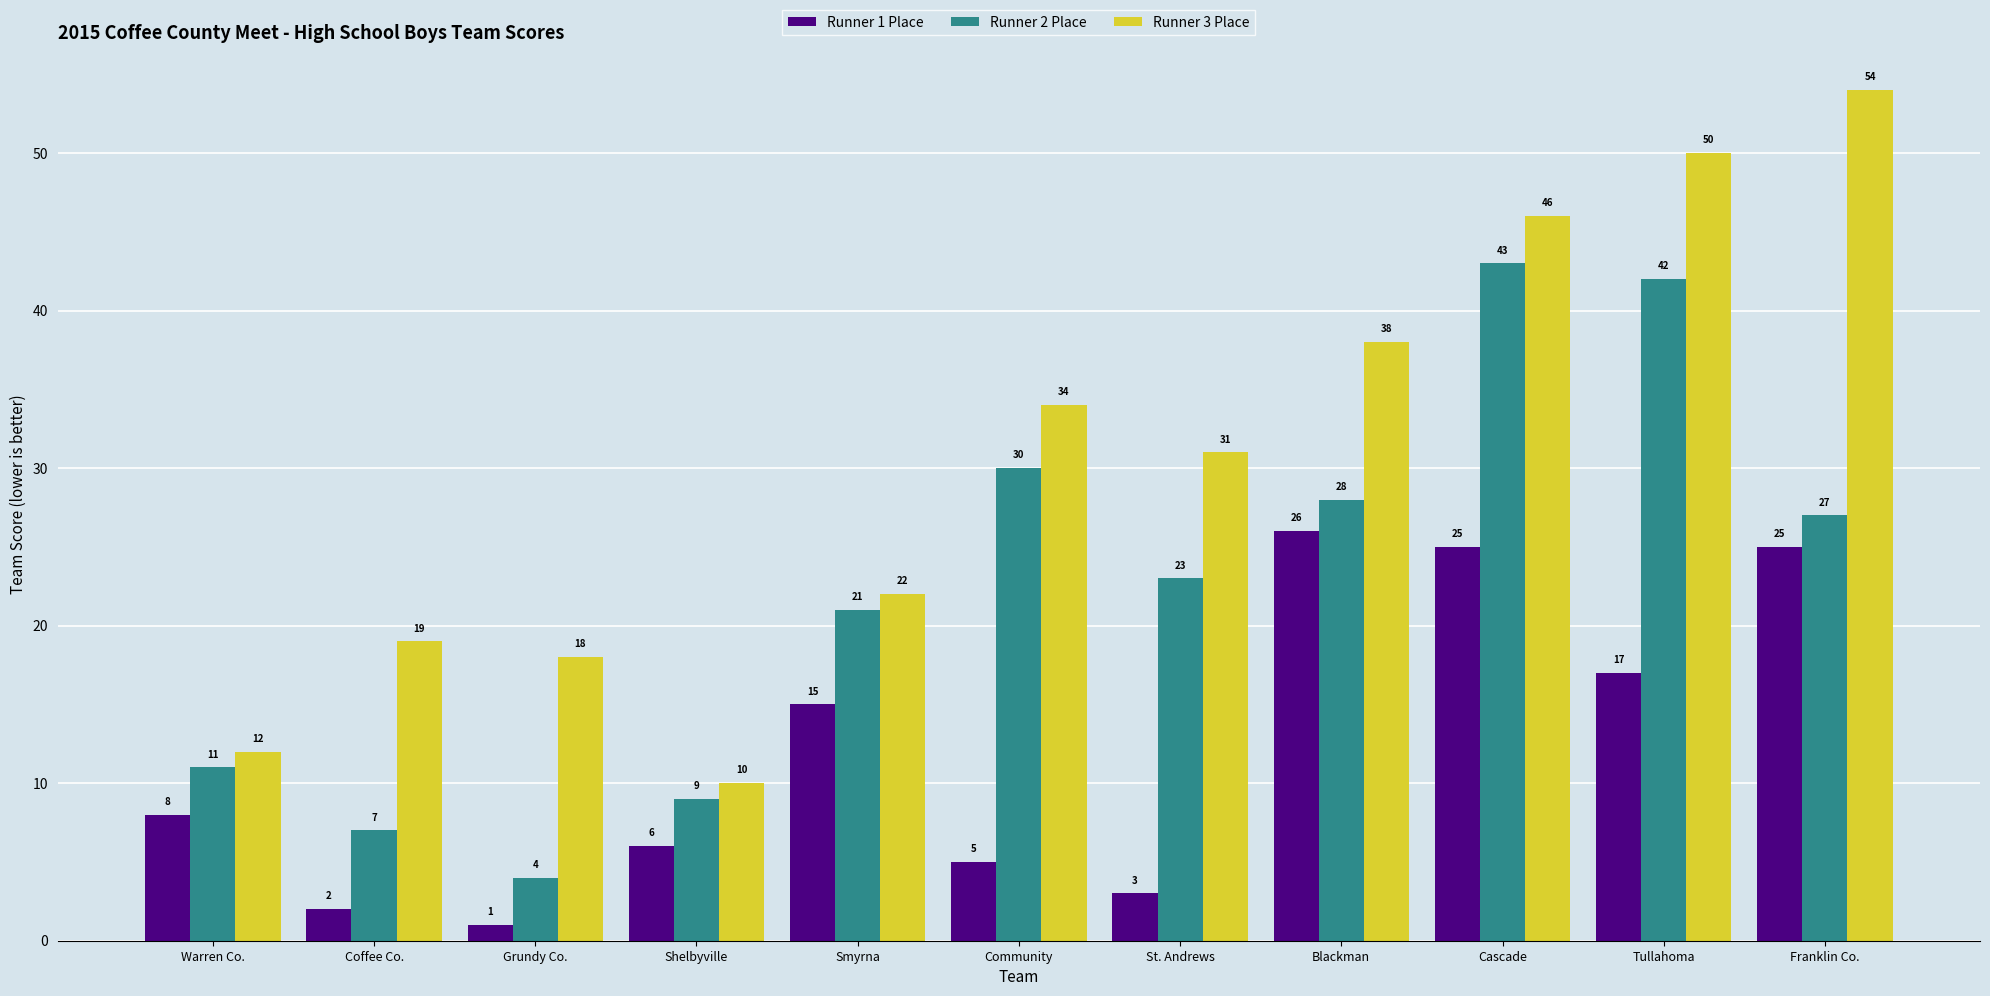

Rank the series at Coffee Co. from highest to lowest value.

Runner 3 Place, Runner 2 Place, Runner 1 Place